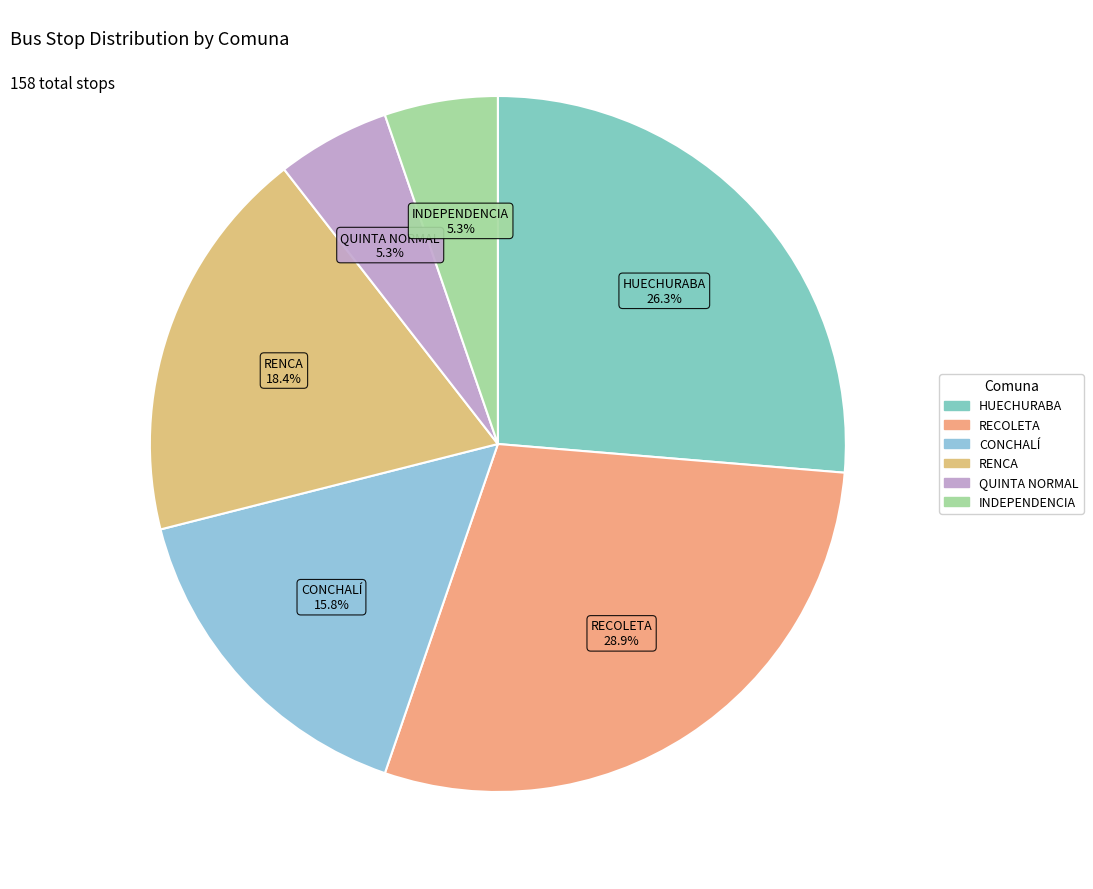

Approximately how many times larger is the value at RECOLETA compared to INDEPENDENCIA?

5.5